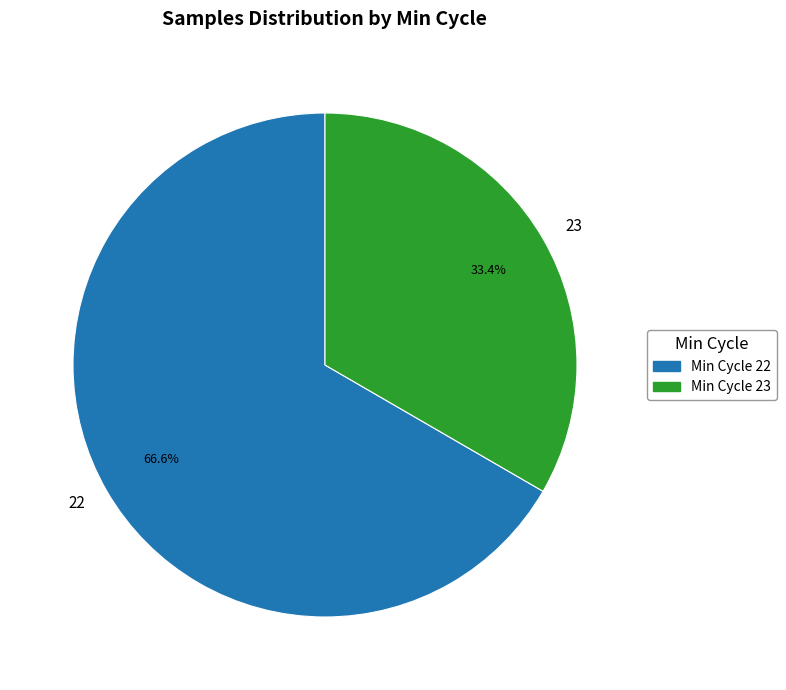

Rank the categories by value from lowest to highest.

Min Cycle 23, Min Cycle 22